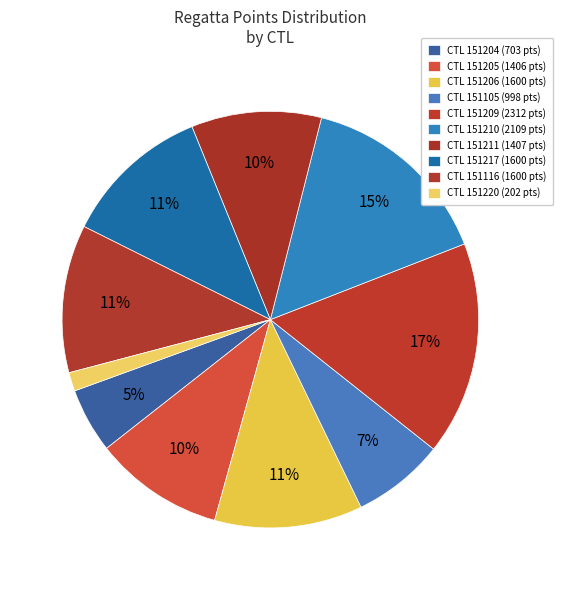

How many slices are in this pie chart?

10